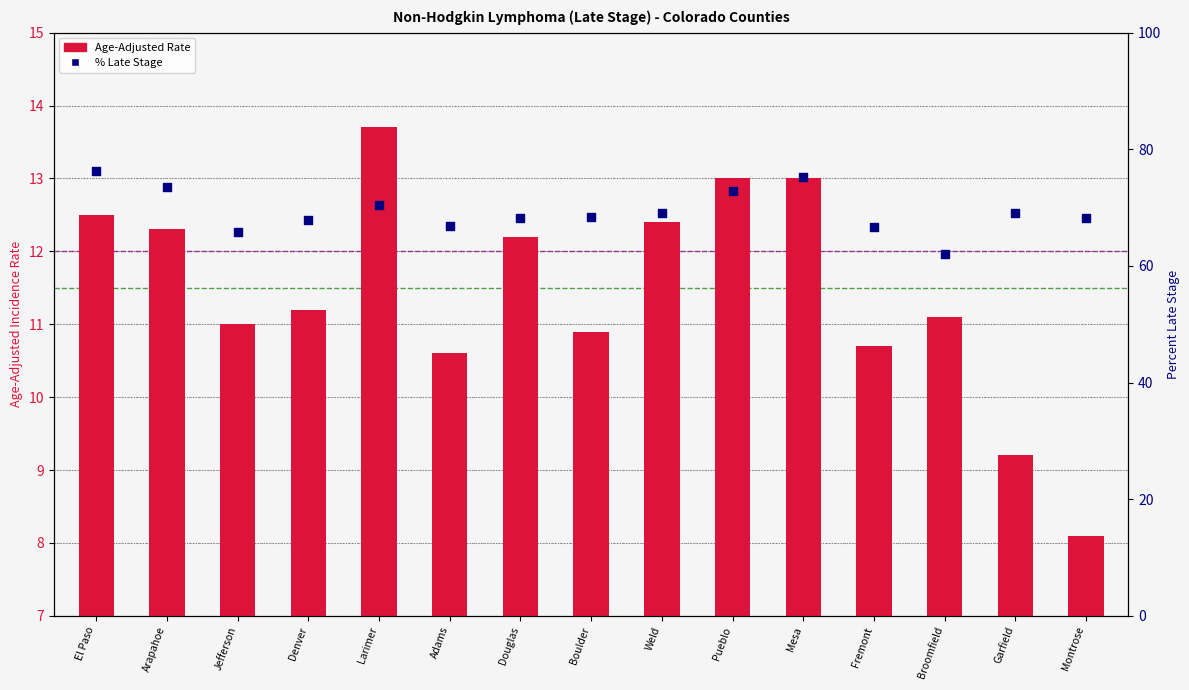

What are all the series names shown in the legend?

Age-Adjusted Rate, Percent Late Stage